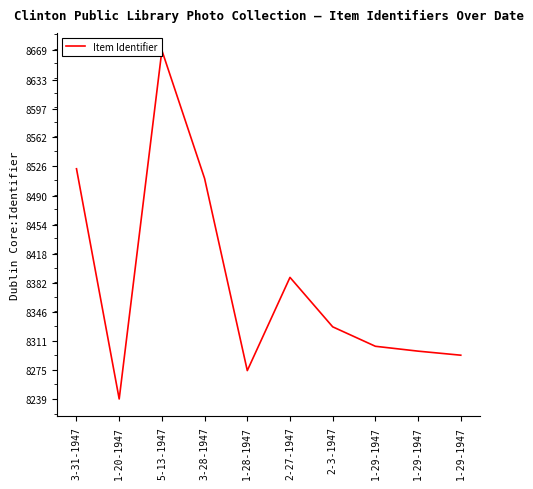

The chart shows a value of 4487 at 3-28-1947. True or false?

False